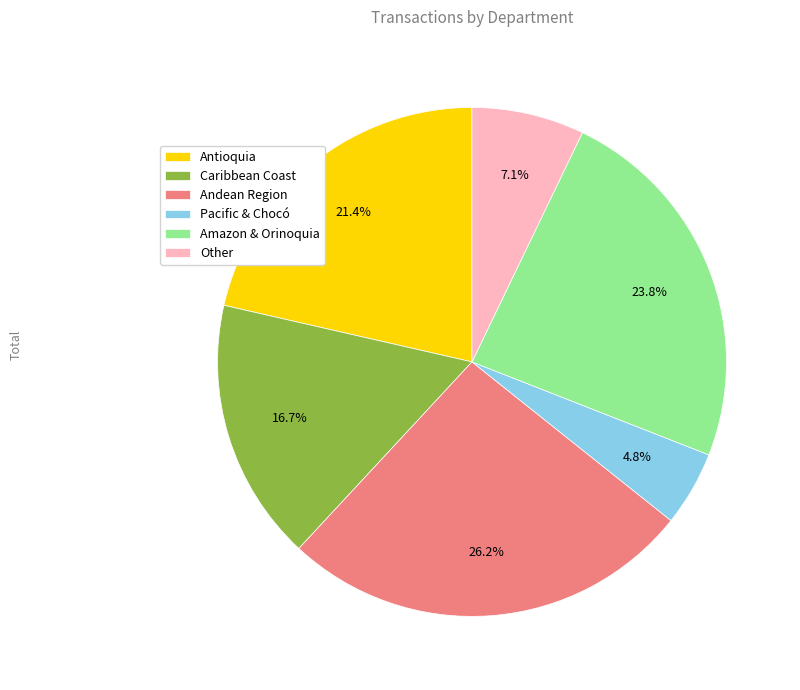

Between Amazon & Orinoquia and Caribbean Coast, which is larger?

Amazon & Orinoquia